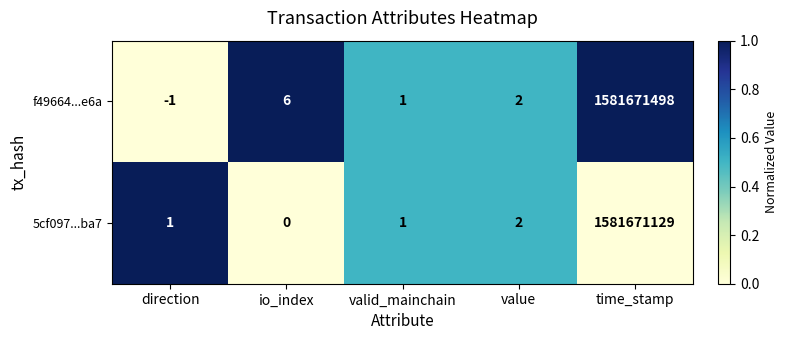

What is the average value of the f49664...e6a series?

316334301